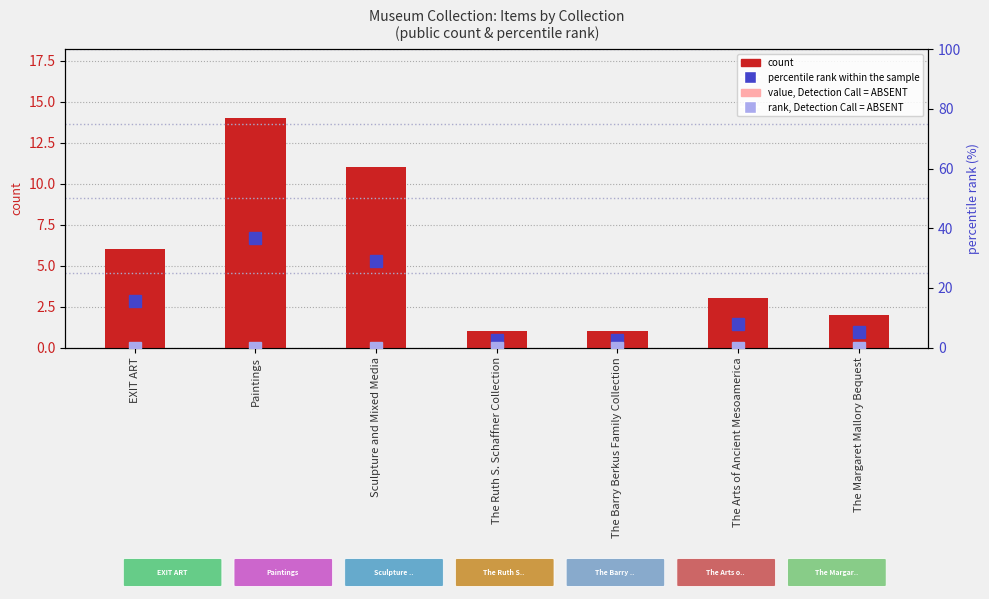

True or false: value, Detection Call = ABSENT has a value of 0.0 at EXIT ART.

True